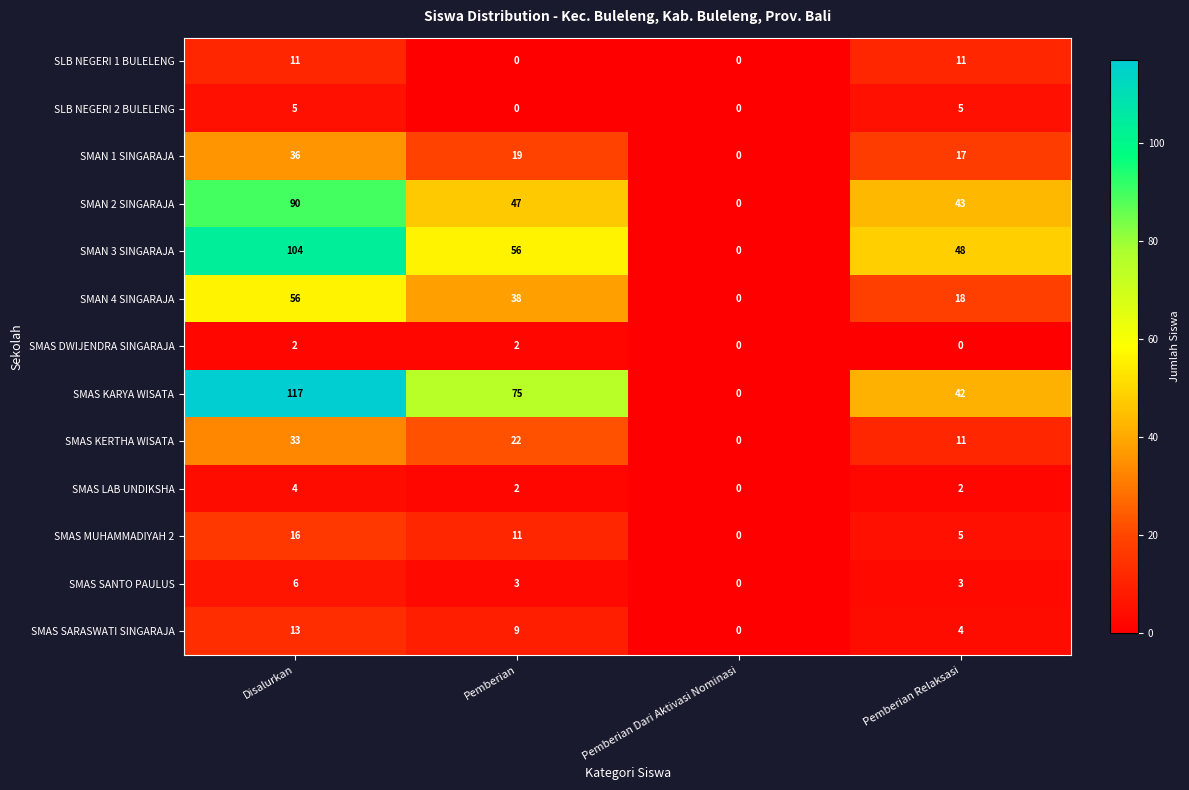

What is the sum of all SMAN 1 SINGARAJA values?

72